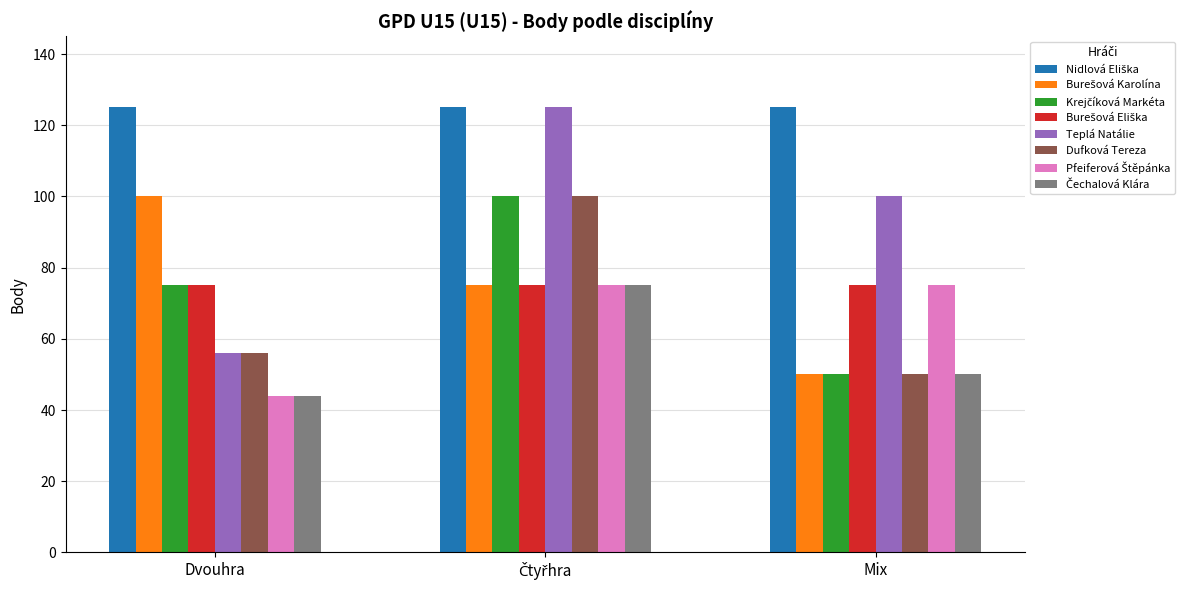

Which category has the lowest value across all series?

Dvouhra